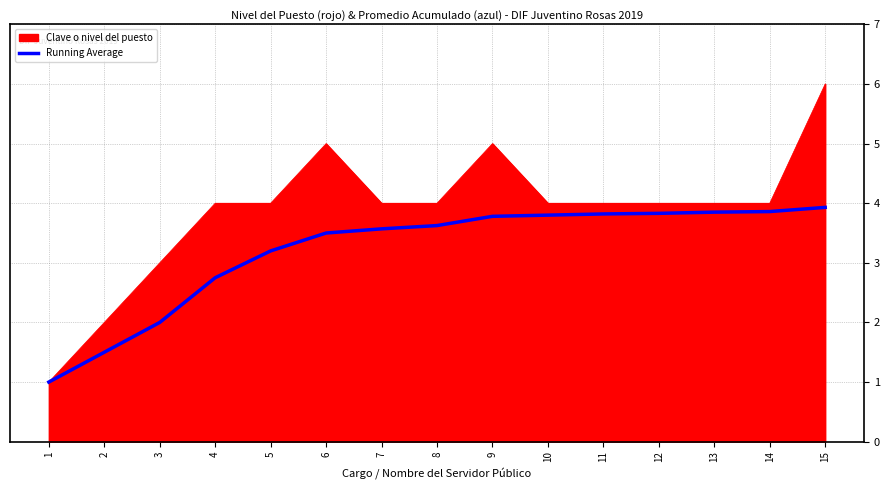

At which category is the sum across all series the highest?

15